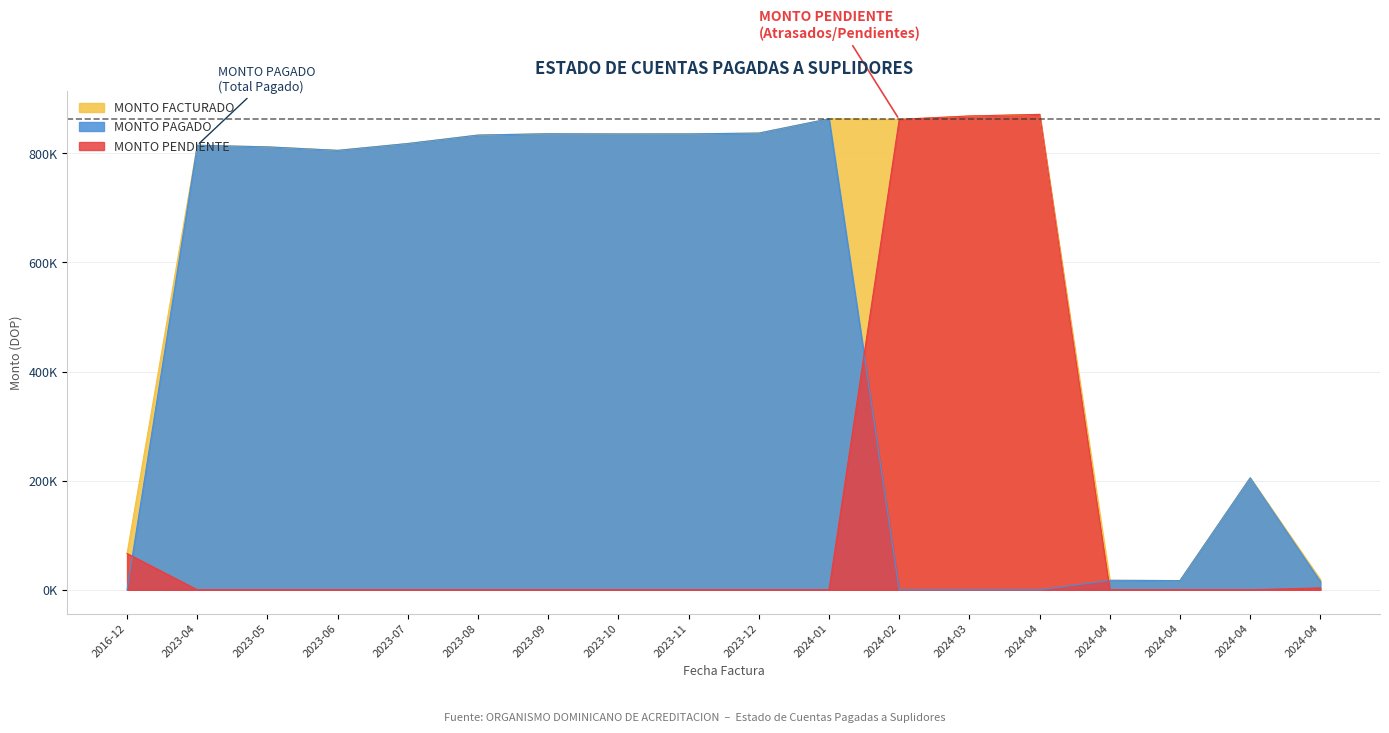

What are all the series names shown in the legend?

MONTO FACTURADO, MONTO PAGADO, MONTO PENDIENTE